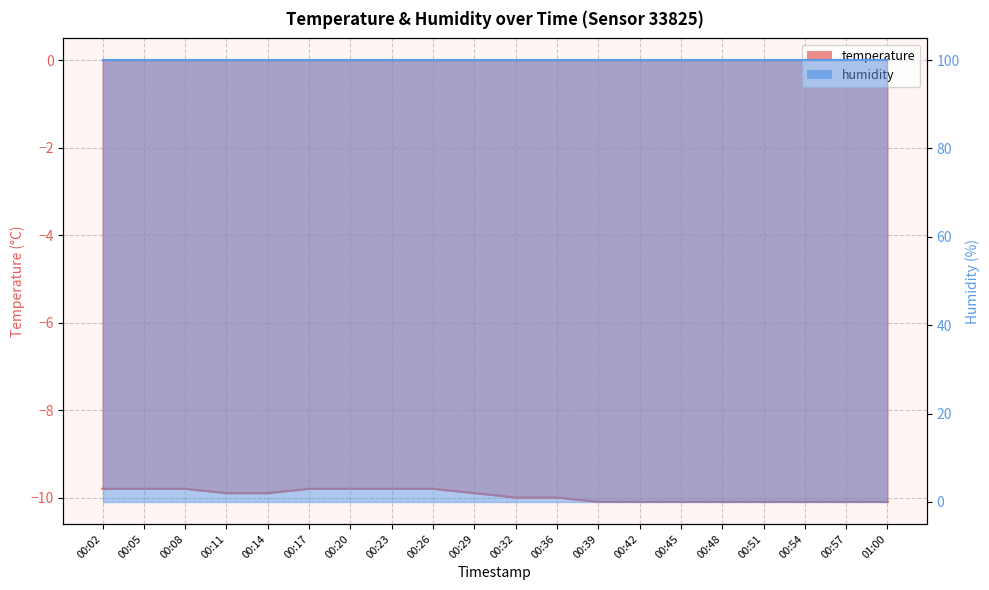

Reading left to right, list all the values displayed in this chart.

-9.8	-9.8	-9.8	-9.9	-9.9	-9.8	-9.8	-9.8	-9.8	-9.9	-10.0	-10.0	-10.1	-10.1	-10.1	-10.1	-10.1	-10.1	-10.1	-10.1